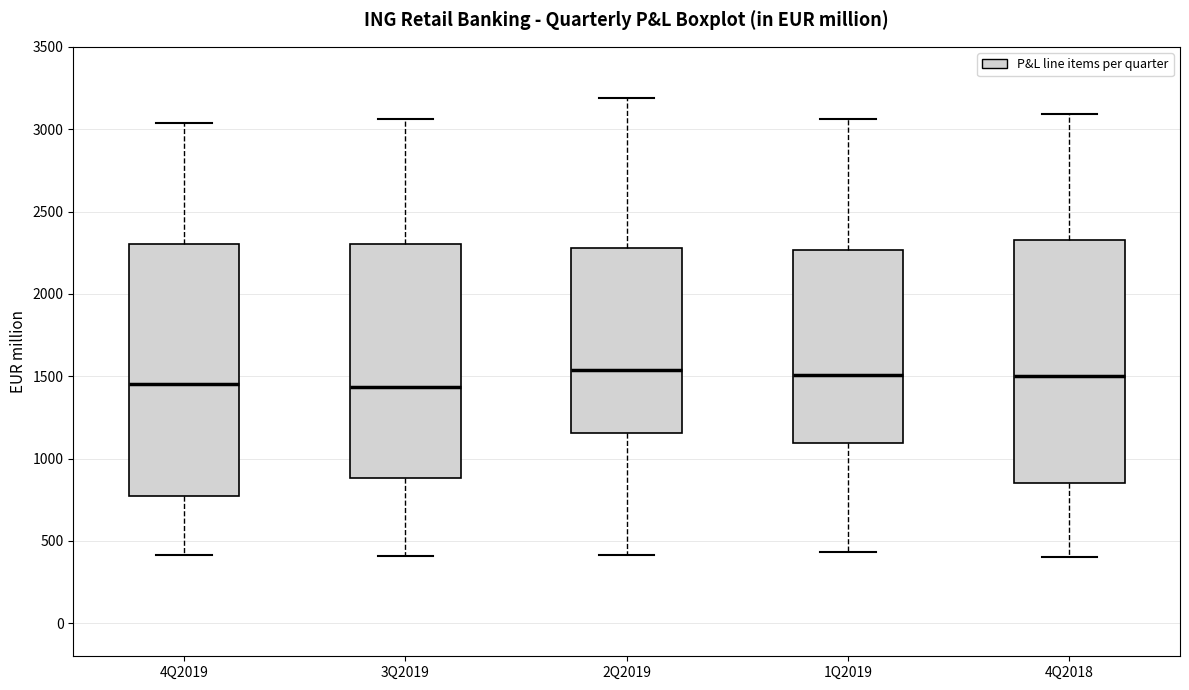

Reading left to right, transcribe this box plot: for each box, give where its median line is, the range the box spans, and where its two whiskers end, as read against the y-axis. The values are not printed on the chart, so give them approximately, as read against the axis.

4Q2019: median 1450, box 750 to 2300, whiskers 400 to 3050
3Q2019: median 1450, box 900 to 2300, whiskers 400 to 3050
2Q2019: median 1550, box 1150 to 2300, whiskers 400 to 3200
1Q2019: median 1500, box 1100 to 2250, whiskers 450 to 3050
4Q2018: median 1500, box 850 to 2350, whiskers 400 to 3100